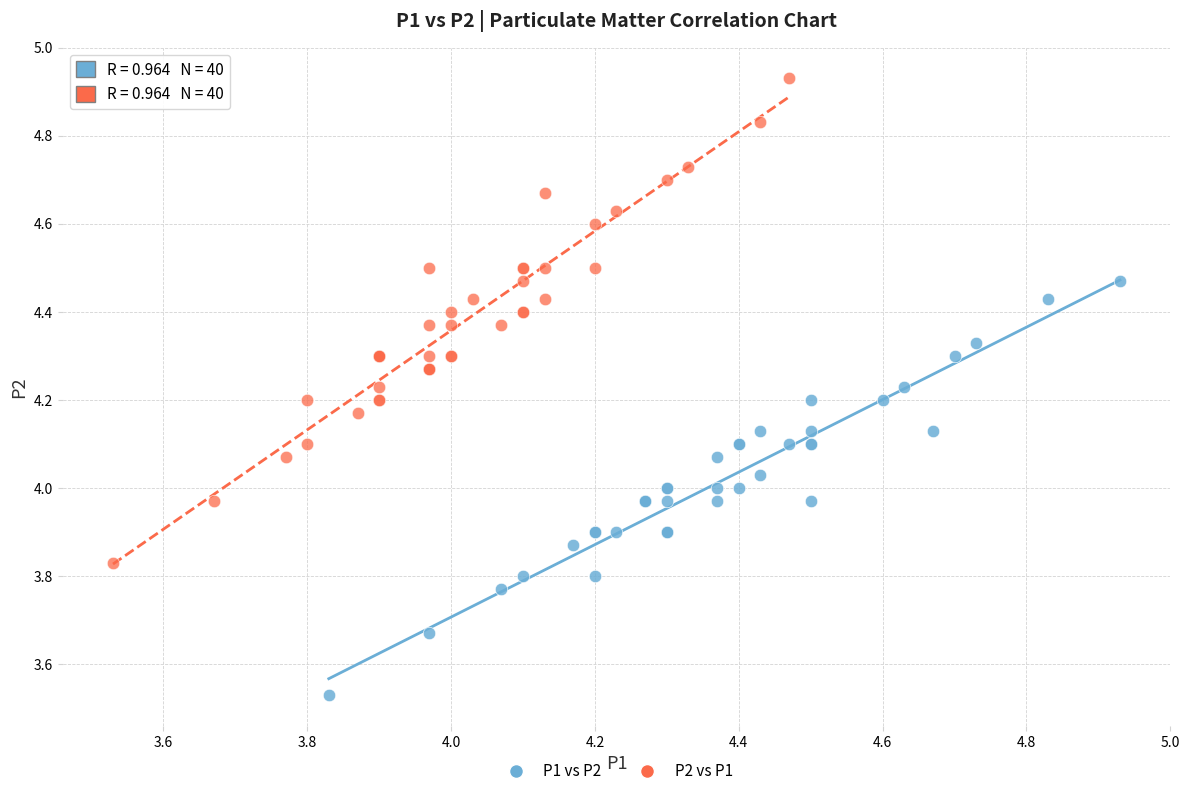

What are all the series names shown in the legend?

P1 vs P2, P2 vs P1